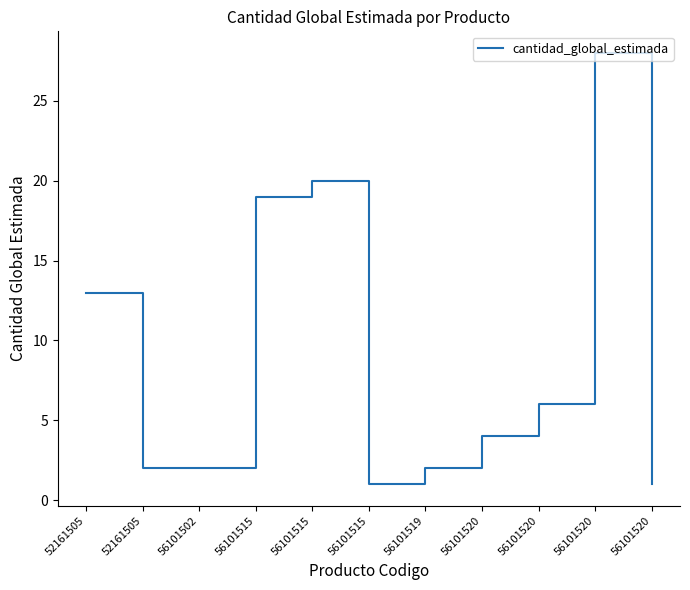

Which category has the lowest value across all series?

56101515